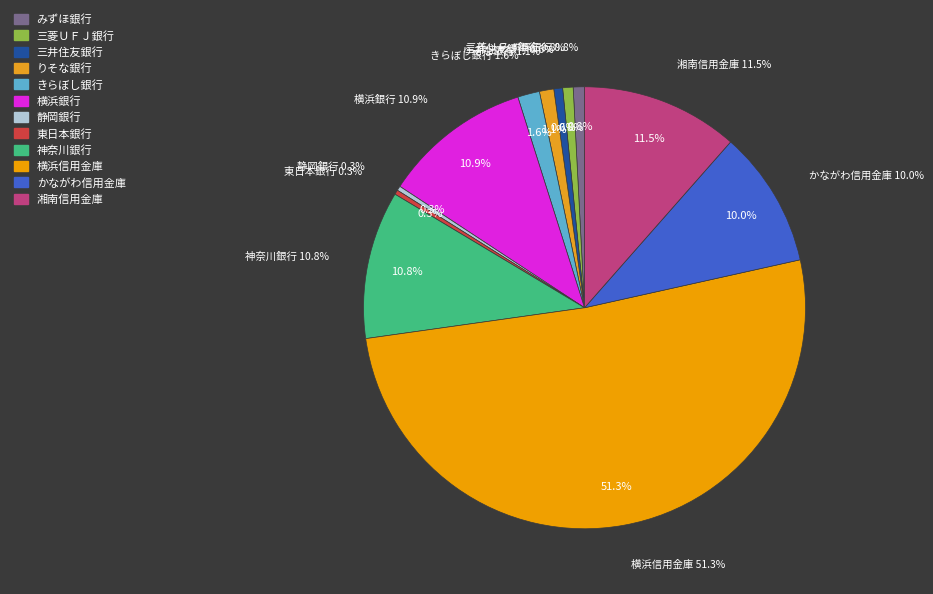

Which slice represents more than half of the pie?

横浜信用金庫